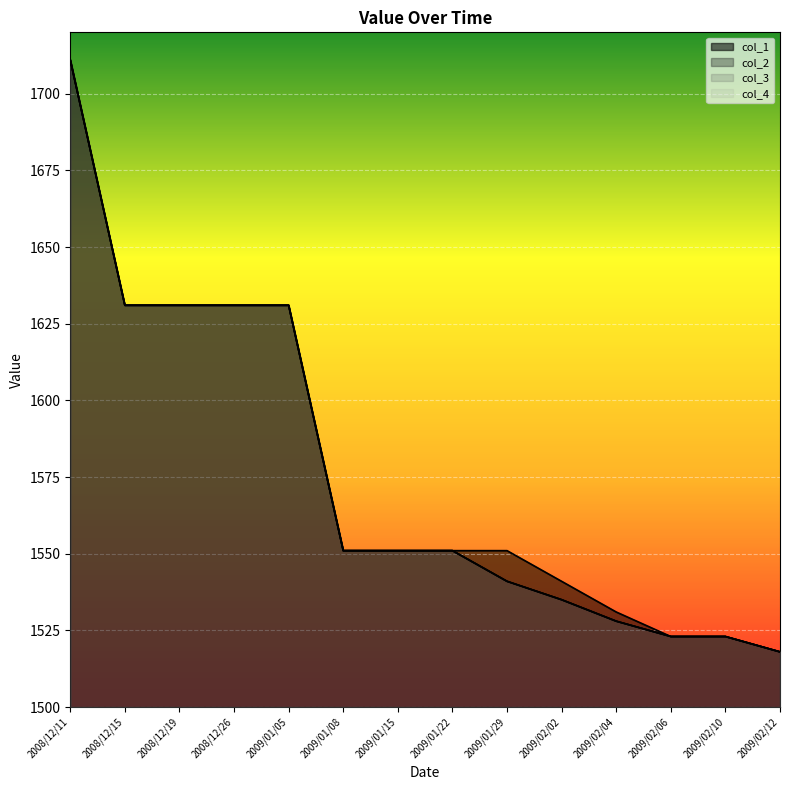

Reading left to right, what are all the values shown in this chart?

col_1: 1711	1631	1631	1631	1631	1551	1551	1551	1551	1541	1531	1523	1523	1518
col_2: 1711	1631	1631	1631	1631	1551	1551	1551	1541	1535	1528	1523	1523	1518
col_3: 1711	1631	1631	1631	1631	1551	1551	1551	1541	1535	1528	1523	1523	1518
col_4: 1711	1631	1631	1631	1631	1551	1551	1551	1541	1535	1528	1523	1523	1518